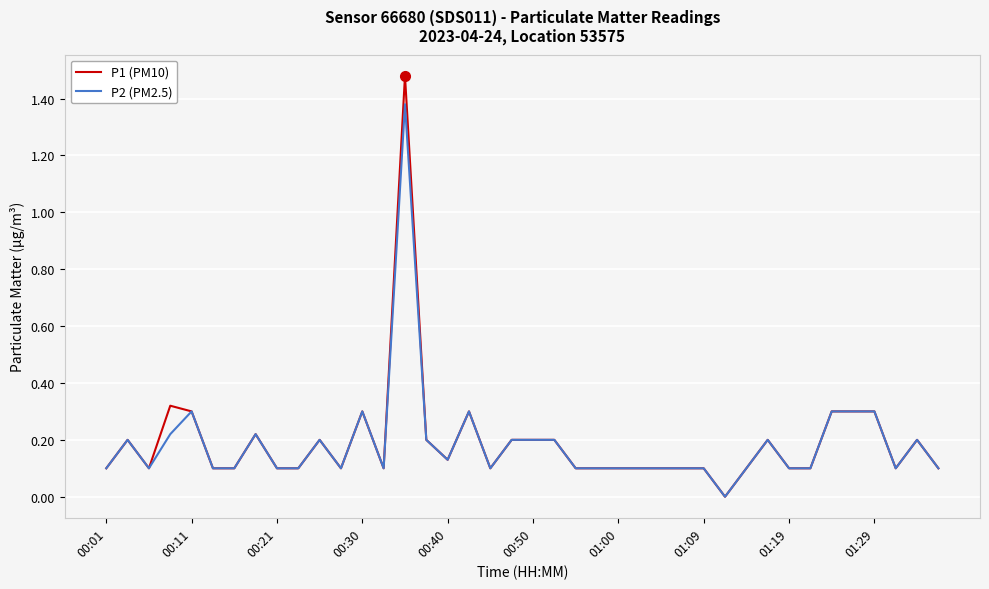

Which series has the largest range (max minus min)?

P1 (PM10)